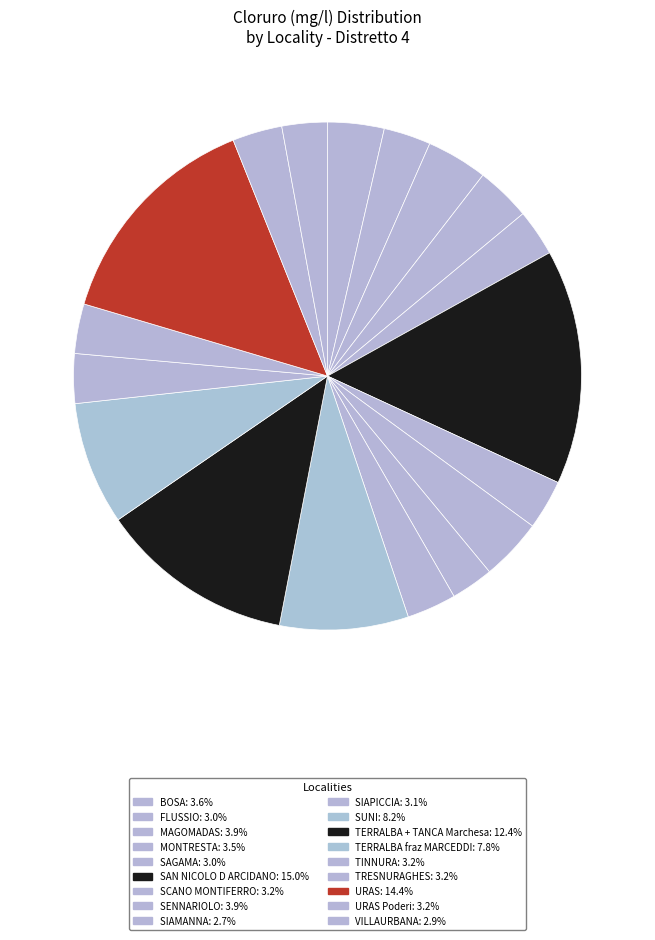

To the nearest percent, what is the average slice percentage?

6%